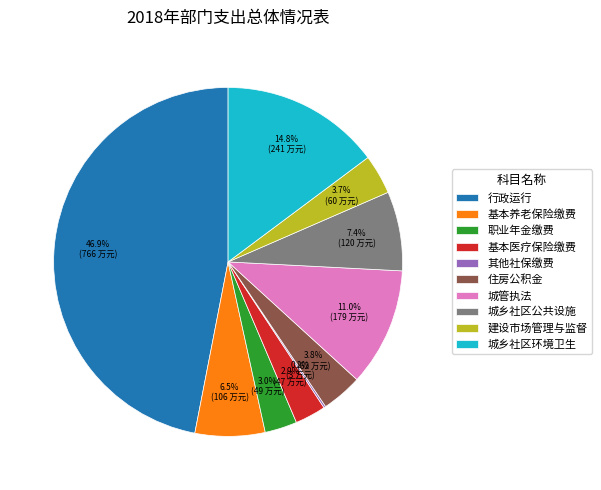

True or false: 住房公积金 accounts for 12% of the total.

False